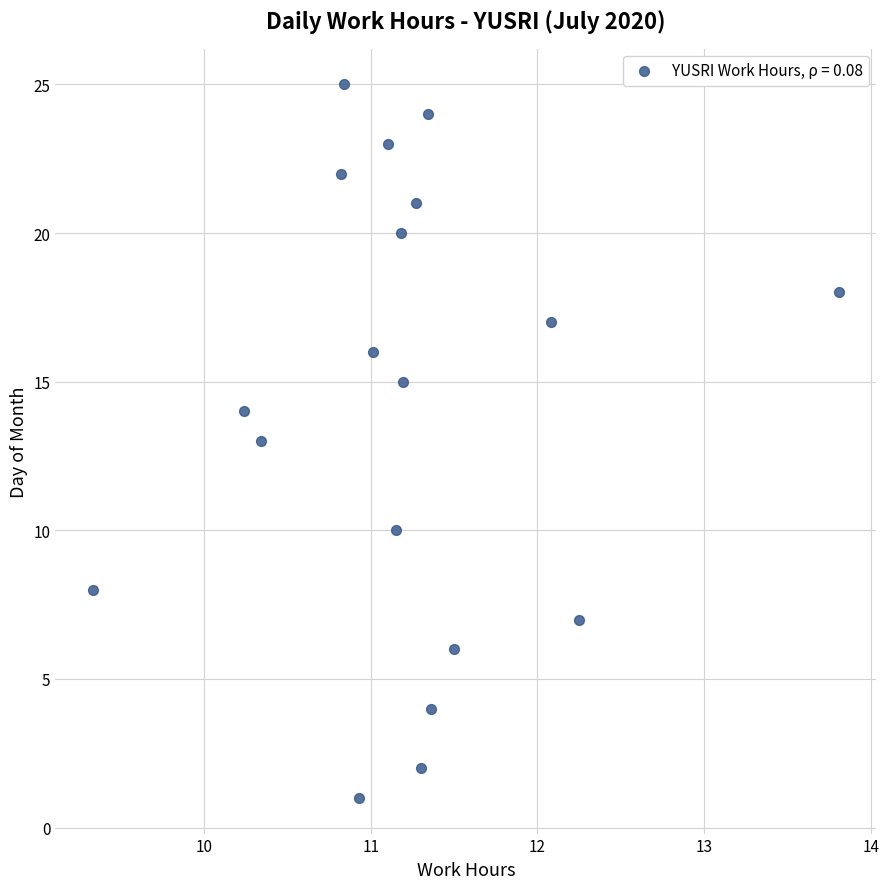

What is the range of Y values (max minus min)?

24